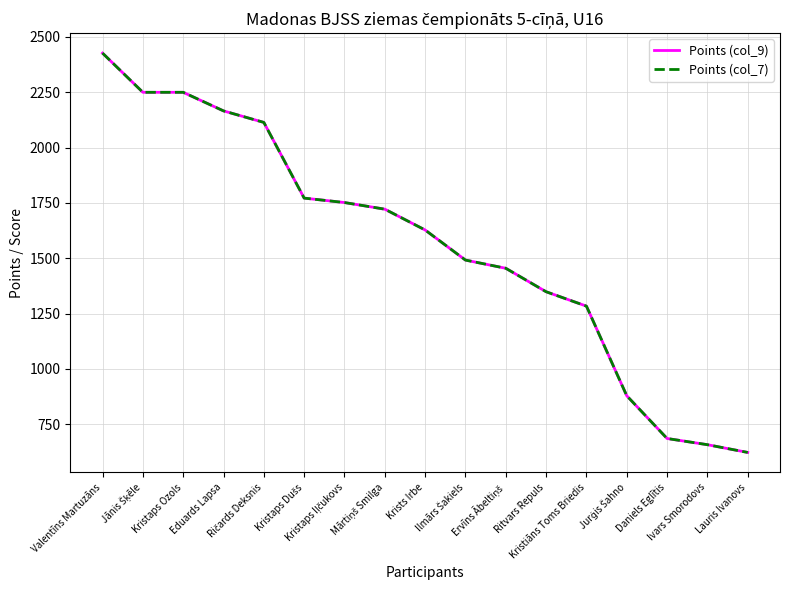

At Ričards Deksnis, list the series in order from largest to smallest.

Points (col_9), Points (col_7)